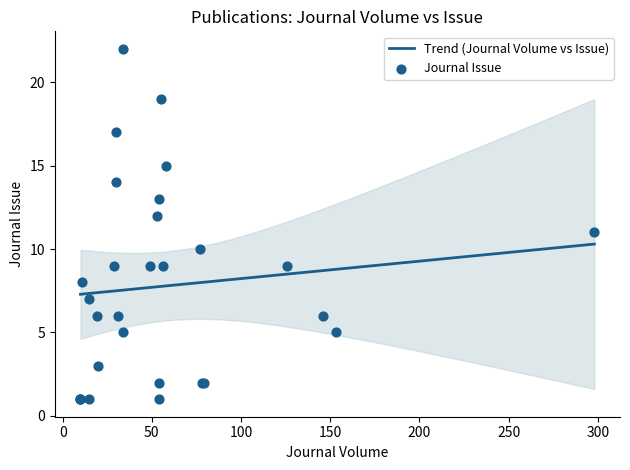

Between 78 and 10, which is larger?

78